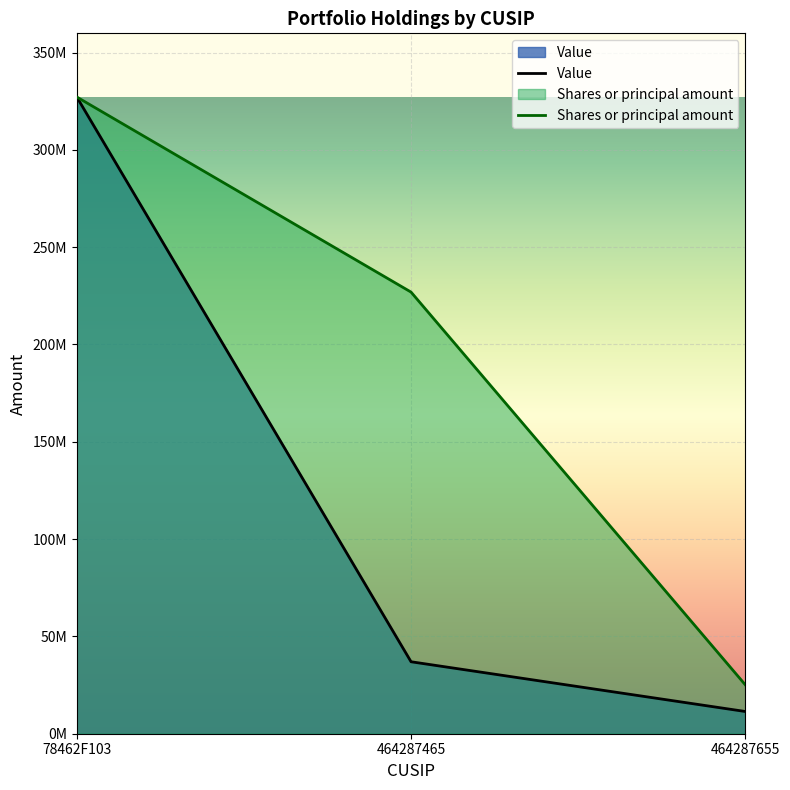

What is the greatest value displayed?

327170000.0